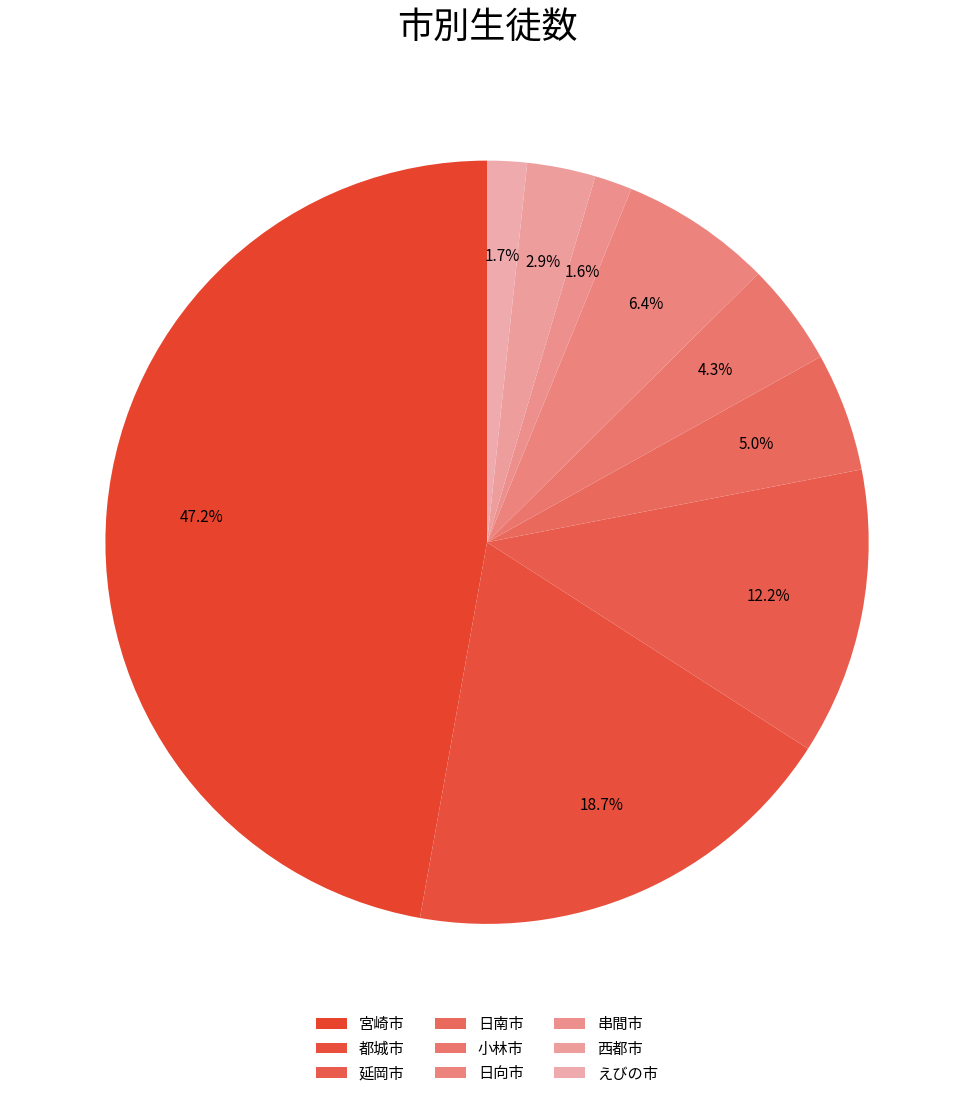

To the nearest percent, what is the average slice percentage?

11%